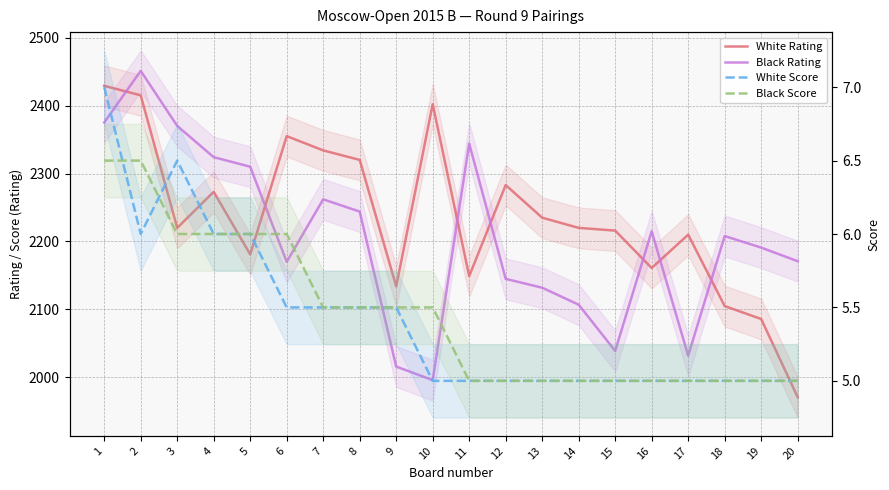

Reading right to left, transcribe all the data shown in this chart.

White Rating: 1971.0	2086.0	2105.0	2210.0	2161.0	2216.0	2220.0	2235.0	2283.0	2149.0	2402.0	2134.0	2320.0	2334.0	2355.0	2181.0	2273.0	2220.0	2415.0	2429.0
Black Rating: 2171.0	2191.0	2208.0	2032.0	2215.0	2039.0	2107.0	2132.0	2145.0	2344.0	1996.0	2016.0	2244.0	2262.0	2170.0	2310.0	2324.0	2370.0	2451.0	2375.0
White Score: 5.0	5.0	5.0	5.0	5.0	5.0	5.0	5.0	5.0	5.0	5.0	5.5	5.5	5.5	5.5	6.0	6.0	6.5	6.0	7.0
Black Score: 5.0	5.0	5.0	5.0	5.0	5.0	5.0	5.0	5.0	5.0	5.5	5.5	5.5	5.5	6.0	6.0	6.0	6.0	6.5	6.5